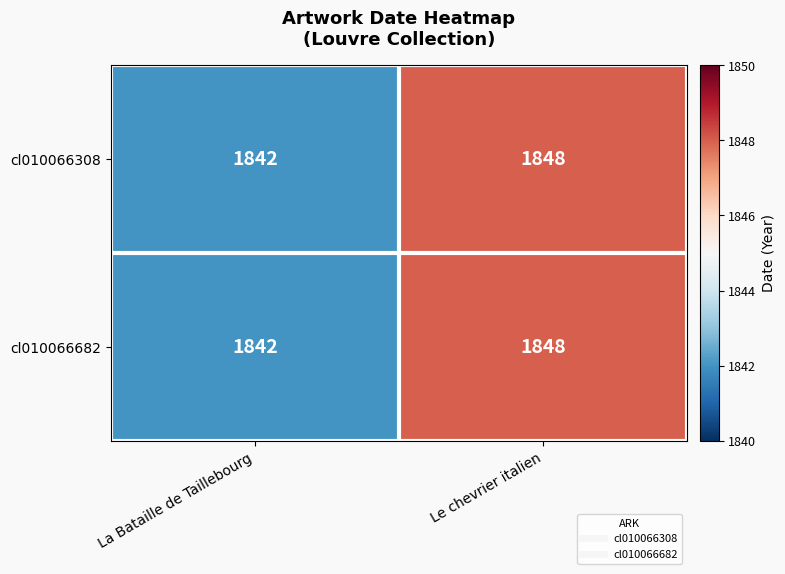

Reading right to left, what are all the values shown in this chart?

cl010066308: 1848	1842
cl010066682: 1848	1842